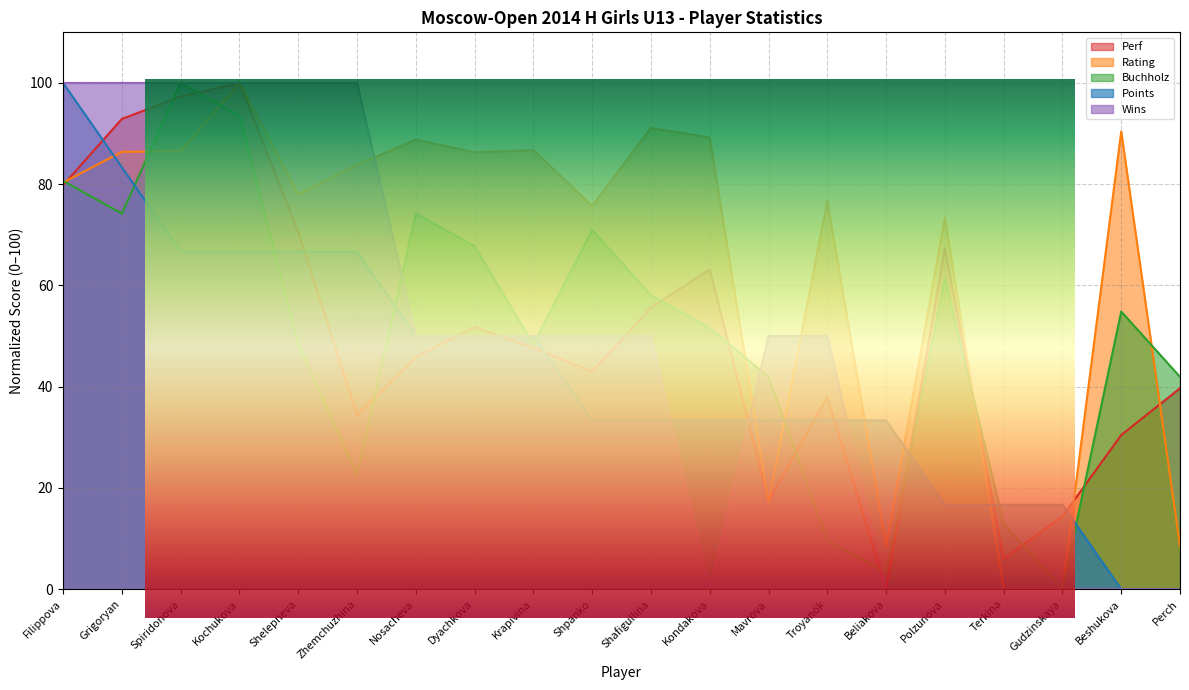

Rank the categories by Wins value from highest to lowest.

Filippova, Grigoryan, Spiridonova, Kochukova, Shelepneva, Zhemchuzhina, Nosacheva, Dyachkova, Krapivina, Shpanko, Shafigullina, Mavrova, Troyanok, Kondakova, Beliakova, Polzunova, Terkina, Gudzinskaya, Beshukova, Perch